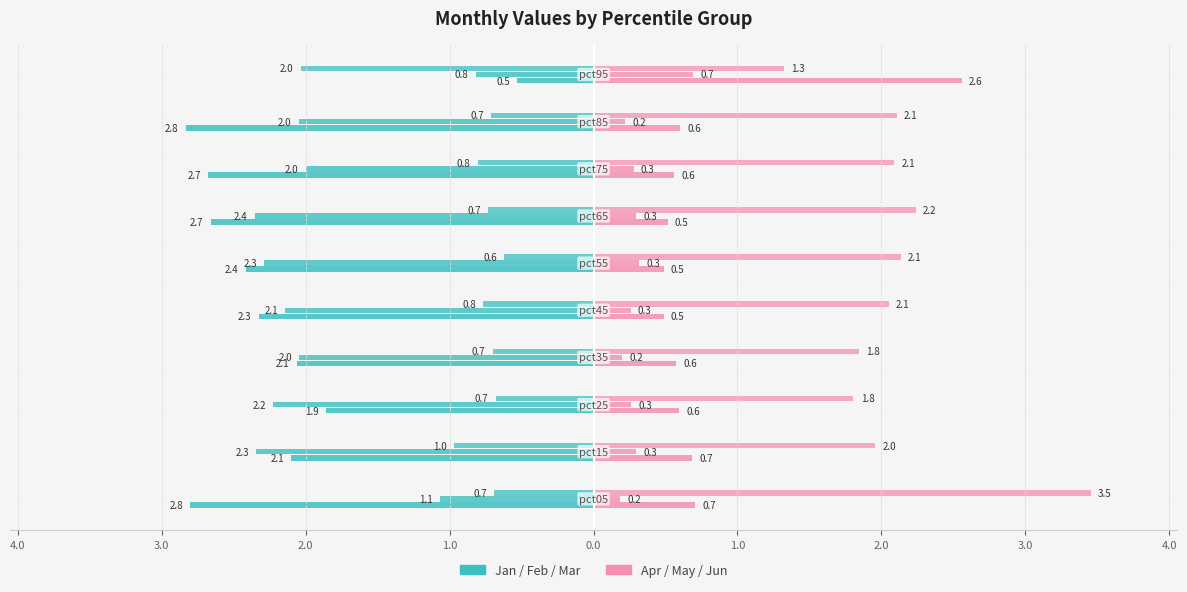

Between 2.0 and 1.0, which is larger?

1.0